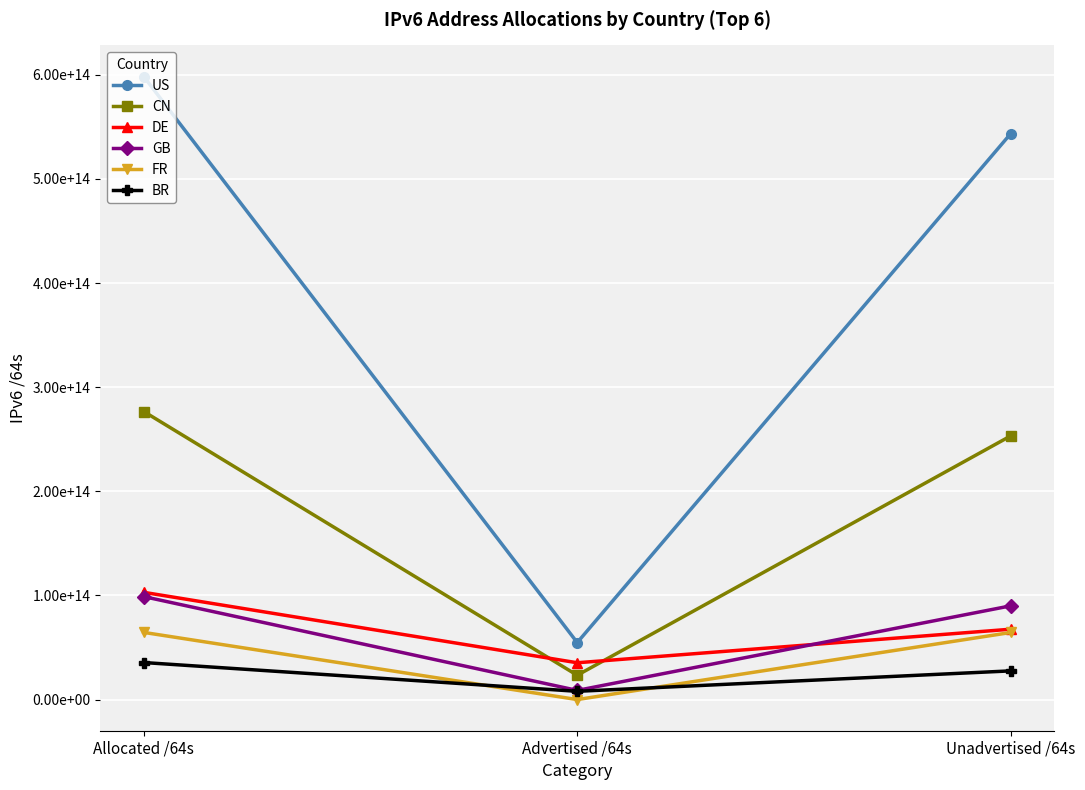

What are all the series names shown in the legend?

US, CN, DE, GB, FR, BR